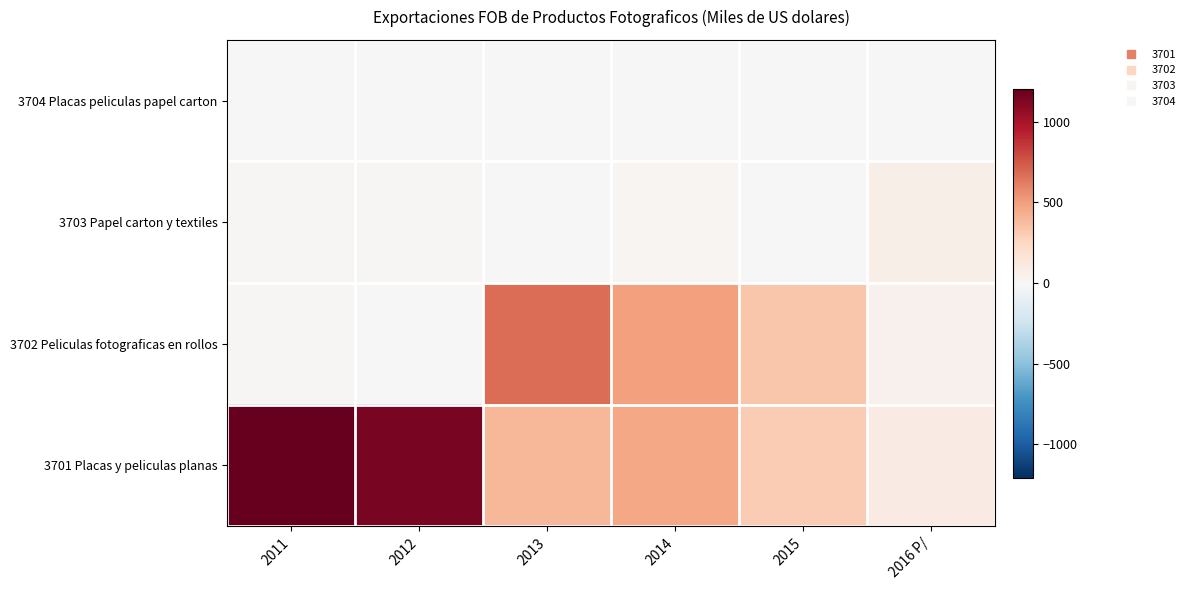

What is the total value across all series at 2016 P/?

227.7